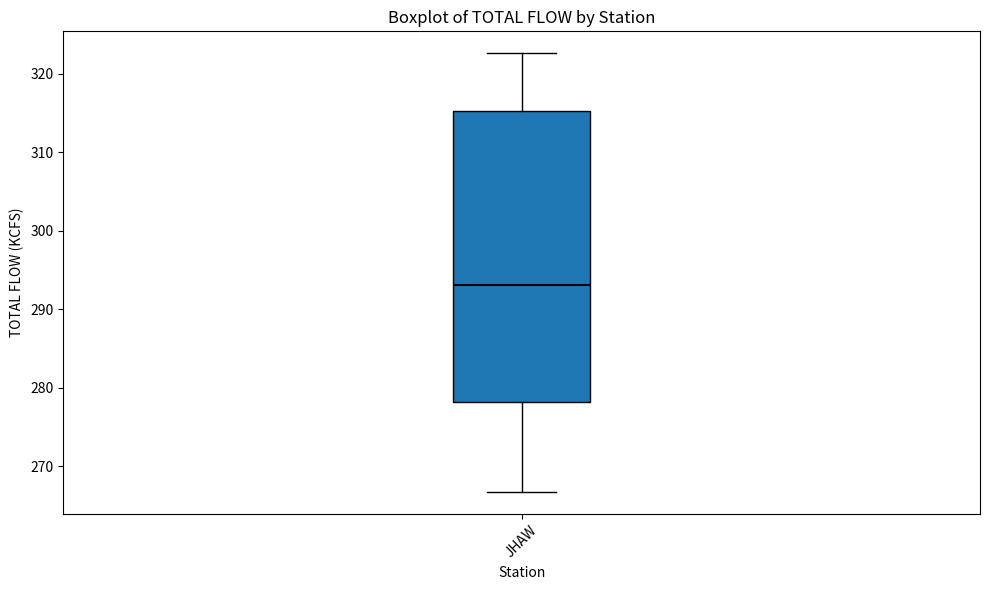

Transcribe this box plot: give where the median line is, the range the box spans, and where the two whiskers end, as read against the y-axis. The values are not printed on the chart, so give them approximately, as read against the axis.

median 293, box 278 to 315, whiskers 267 to 323